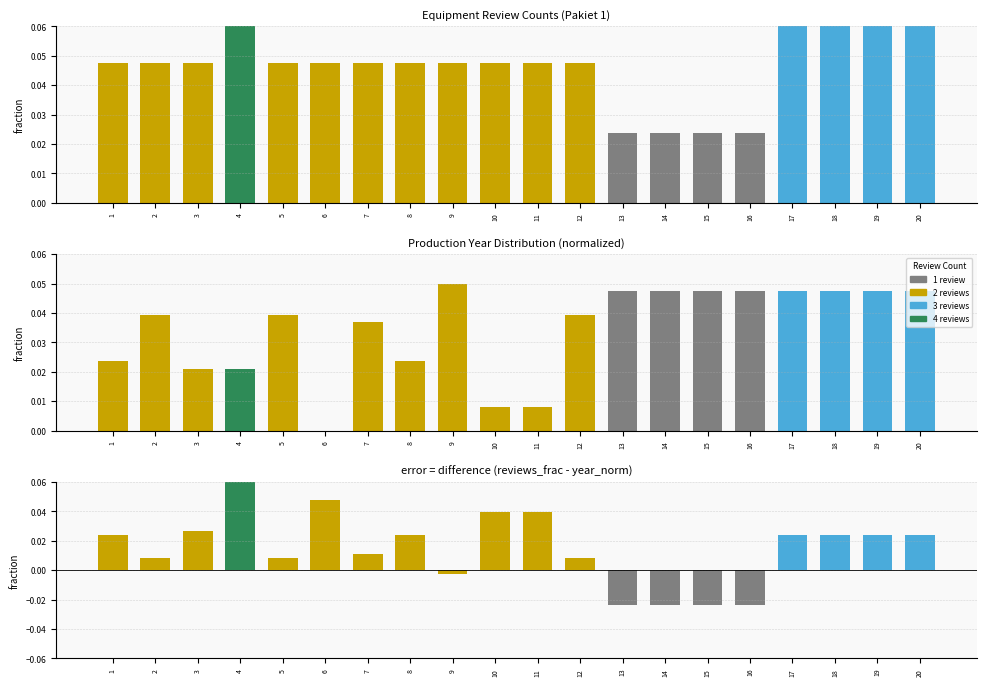

What is the difference between the maximum and minimum values in the ROK PROD. (normalized) series?

0.1